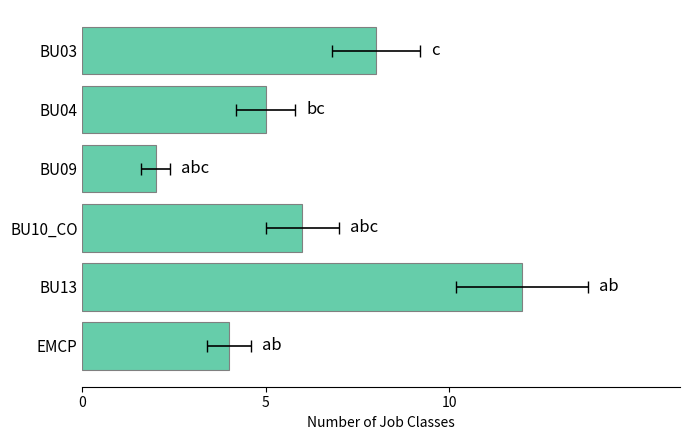

What is the minimum value shown in the chart?

2